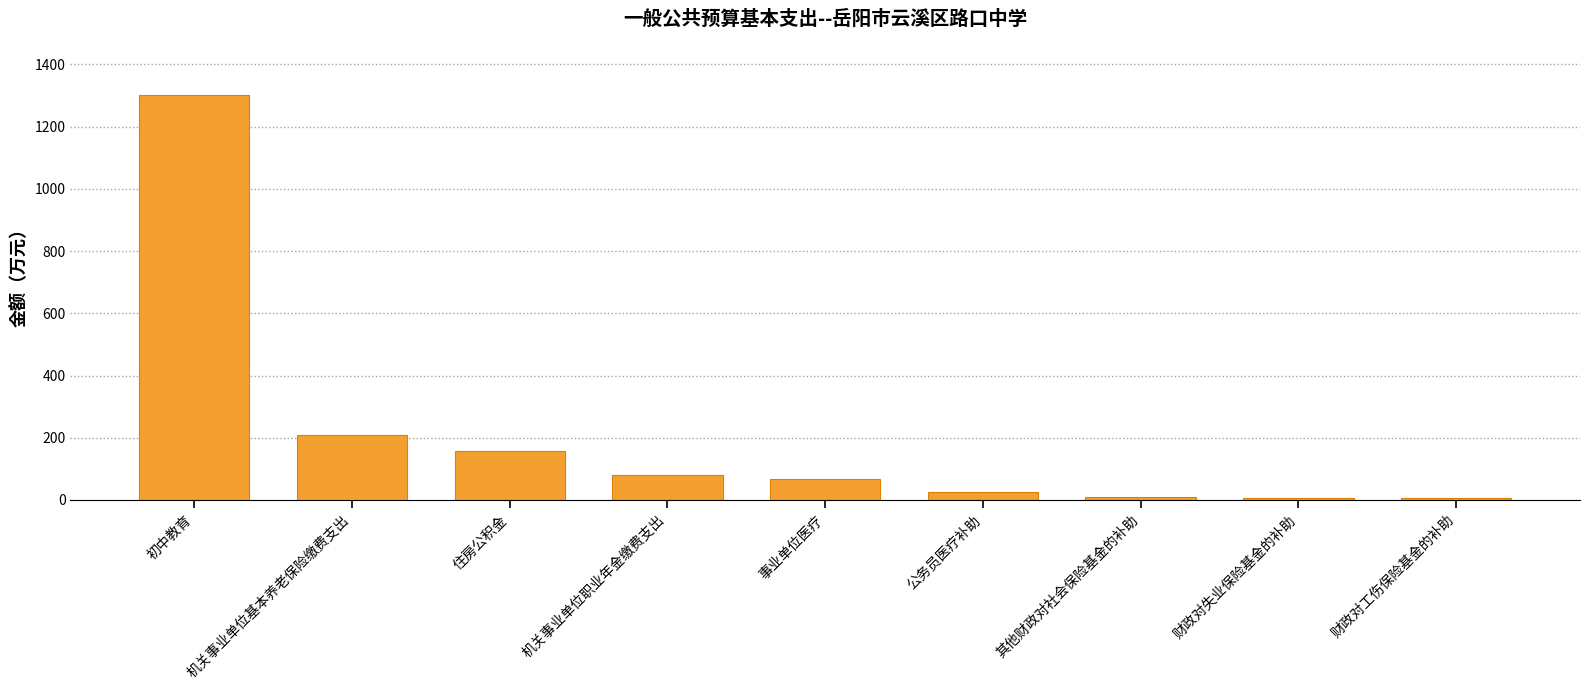

What is the approximate value at 初中教育?

1303.0